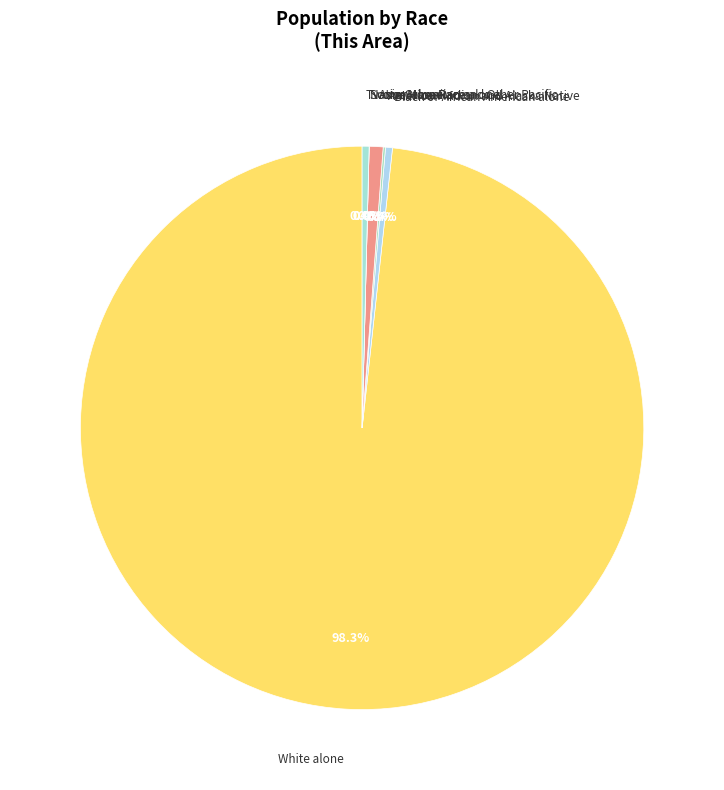

To the nearest percent, what is the combined percentage of Native Hawaiian and Other Pacific and Asian alone?

1%